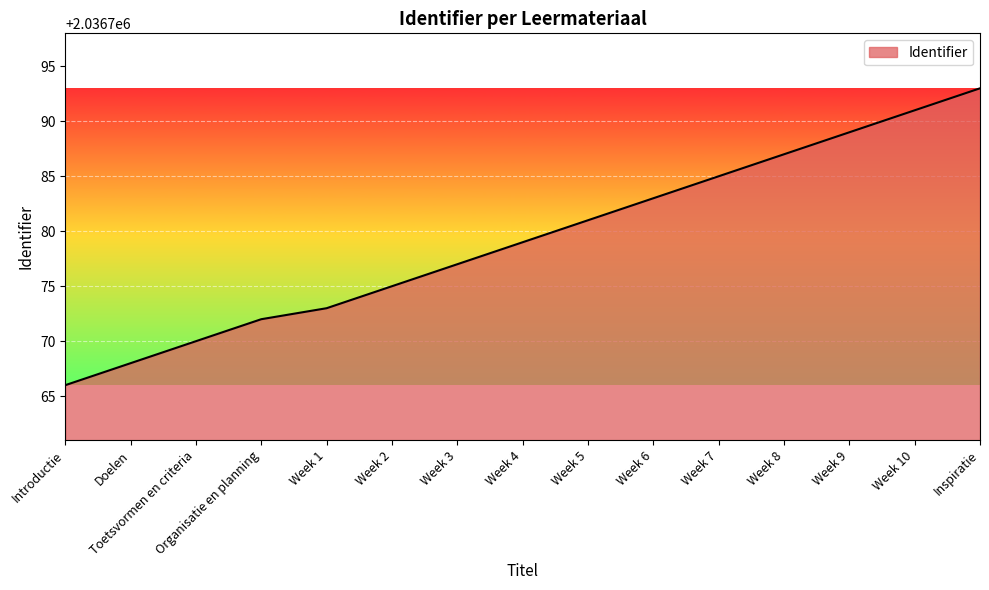

True or false: the data has more than 0 interior local peaks.

False